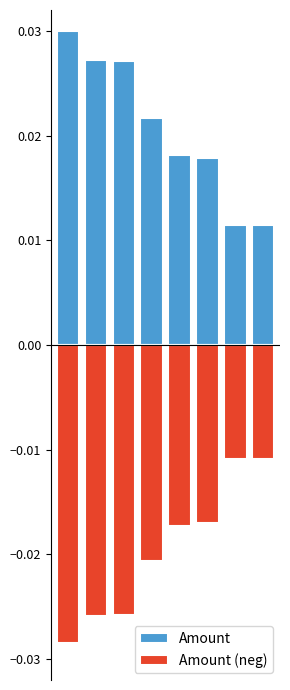

Reading left to right, what are all the values shown in this chart?

Amount: 0=0.0	1=0.0	2=0.0	3=0.0	4=0.0	5=0.0	6=0.0	7=0.0
Amount (neg): 0=-0.0	1=-0.0	2=-0.0	3=-0.0	4=-0.0	5=-0.0	6=-0.0	7=-0.0